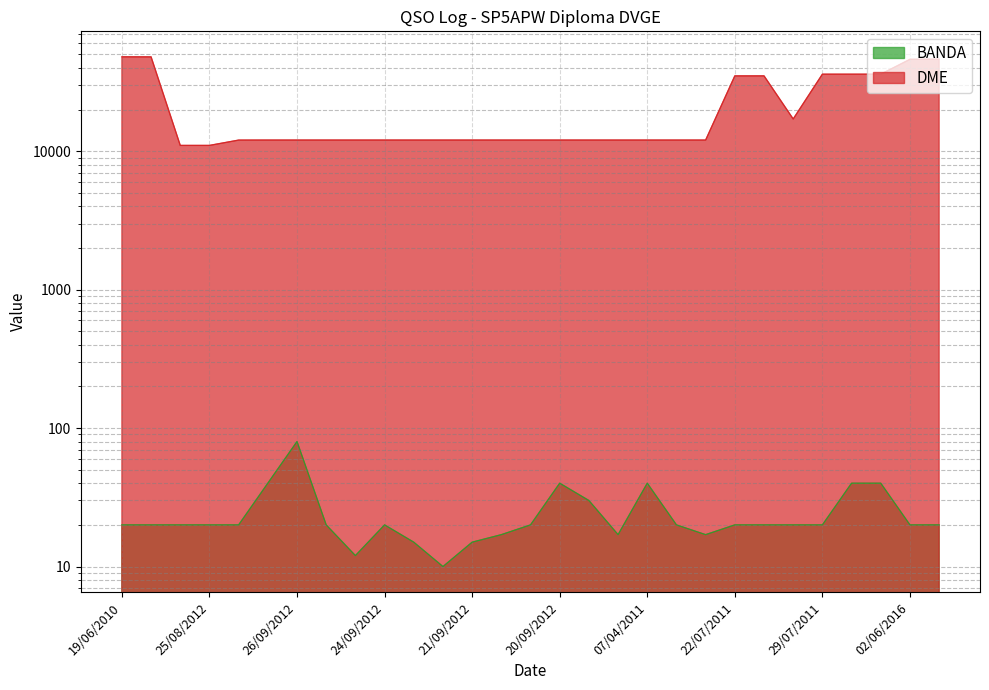

What is the sum of the DME values at 22/07/2011 and 20/09/2012?

47047